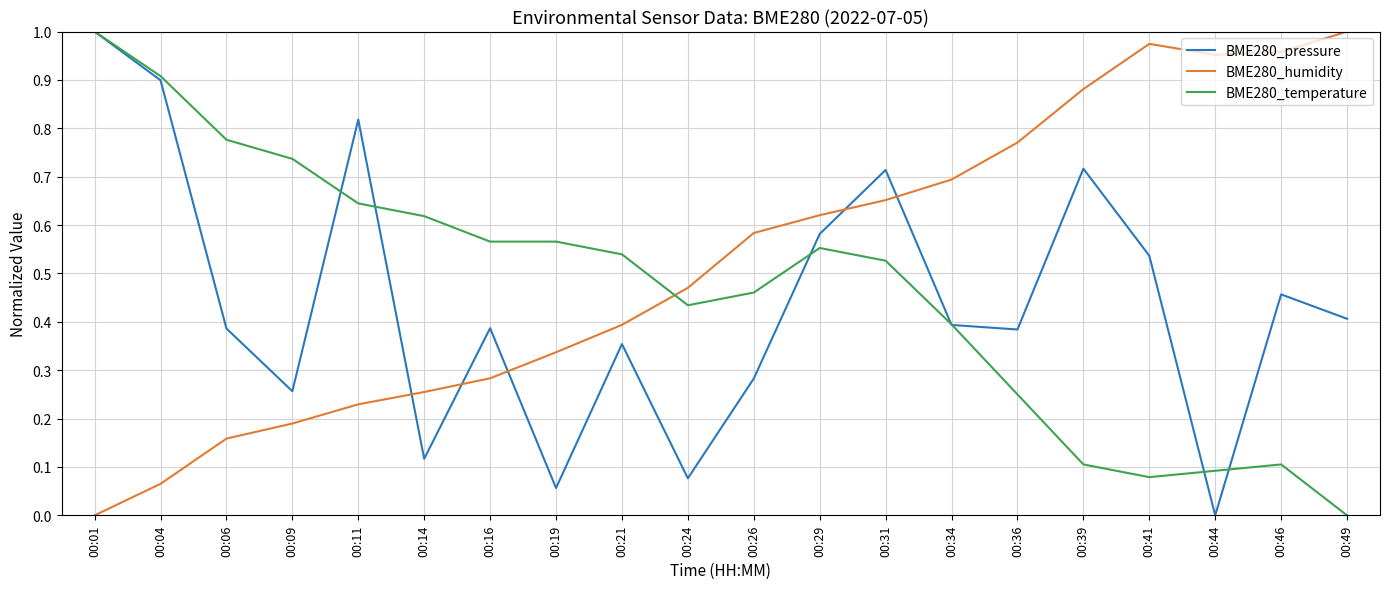

At which label does BME280_pressure reach its peak?

00:01